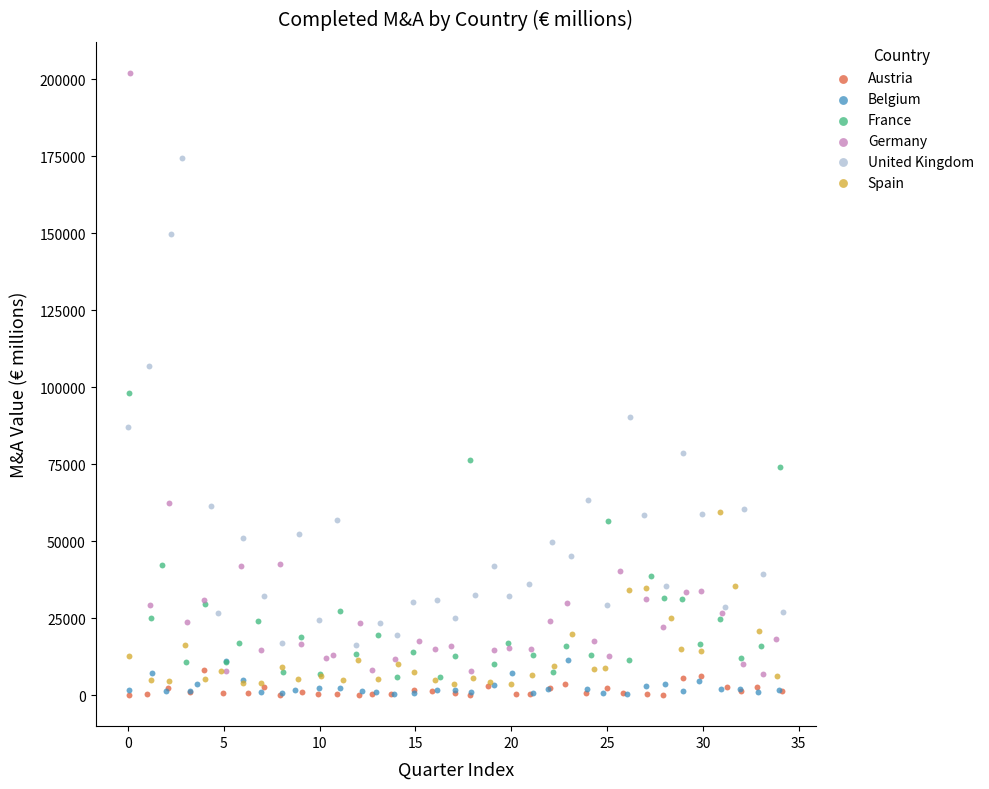

Which series contains the highest Y value?

Germany